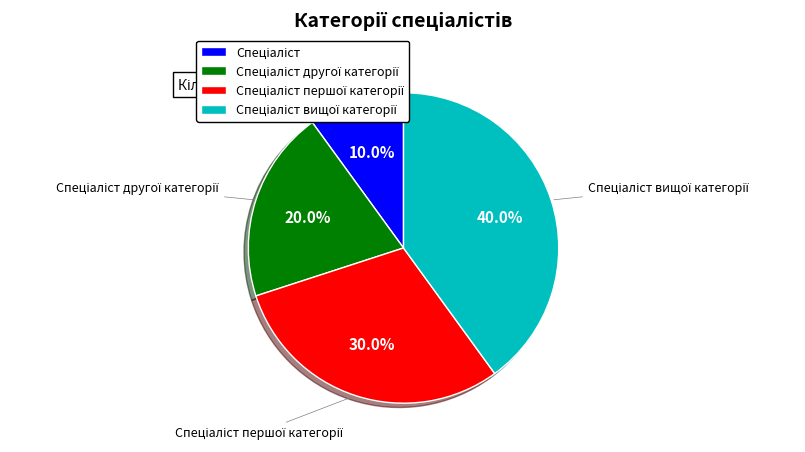

Does any single category account for the majority?

No